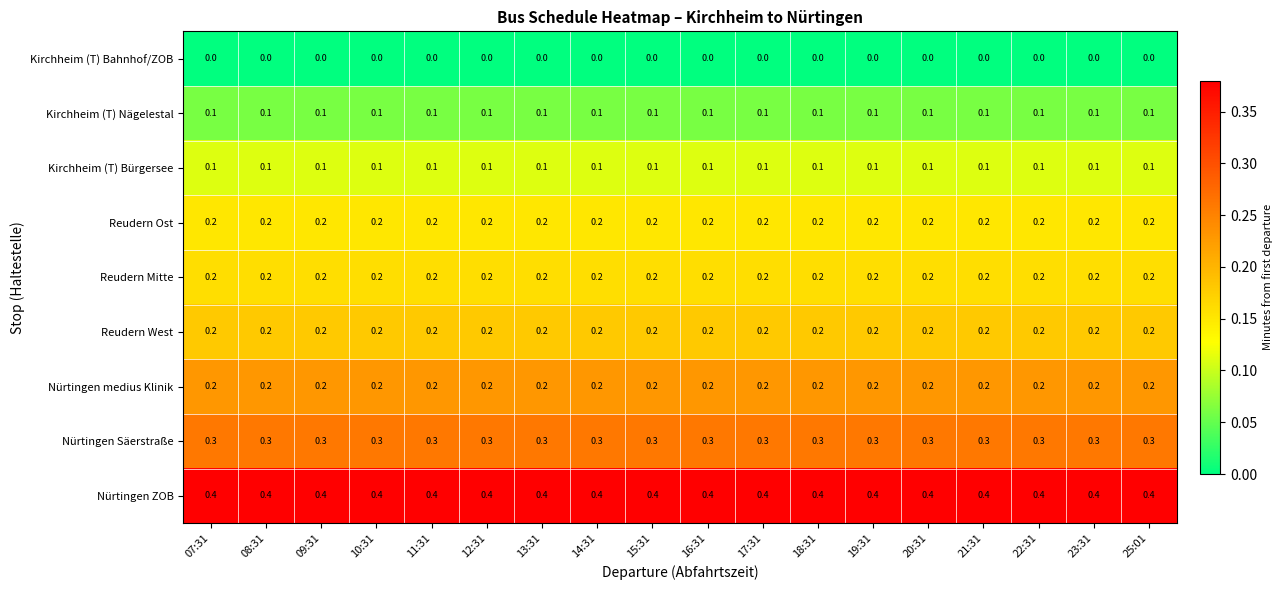

True or false: Kirchheim (T) Bahnhof/ZOB has a value of 0.0 at 17:31.

True